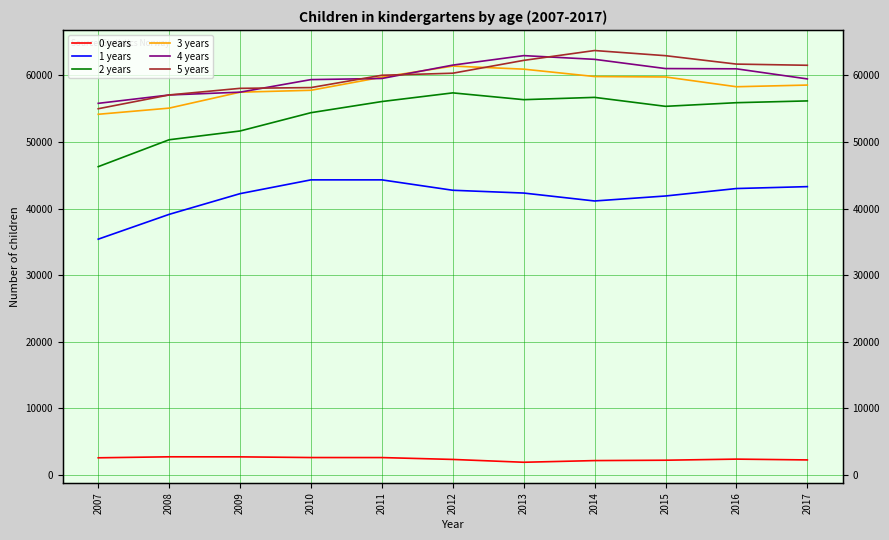

Is the value of 2 years at 2013 greater than the value of 0 years at 2017?

Yes